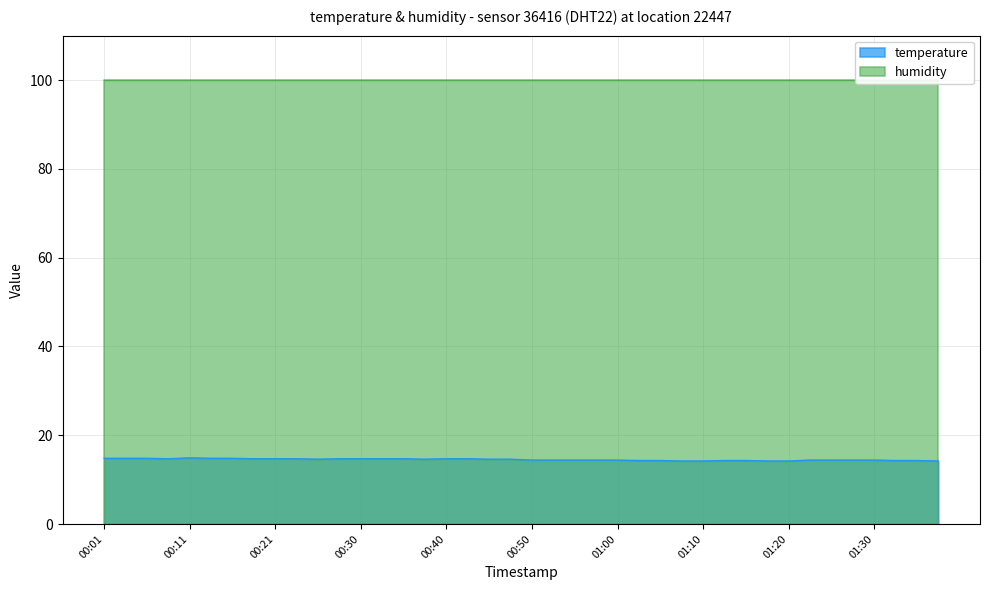

Does the chart have visible grid lines?

Yes